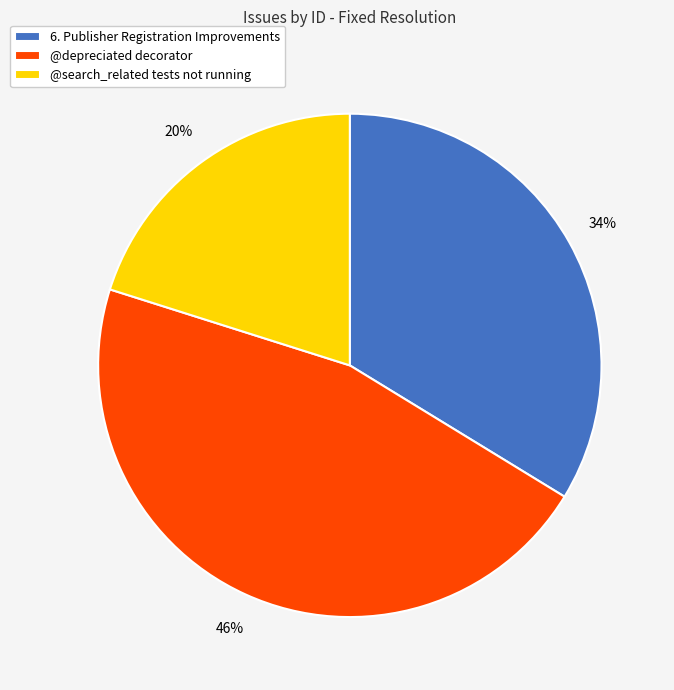

Which has a higher value, 6. Publisher Registration Improvements or @search_related tests not running?

6. Publisher Registration Improvements